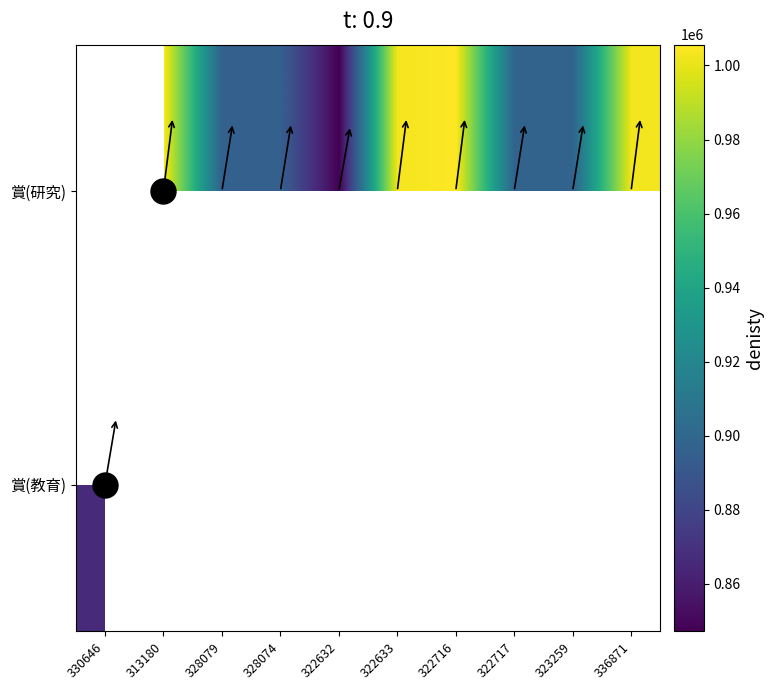

At 313180, list the series in order from smallest to largest.

賞(教育), 賞(研究)